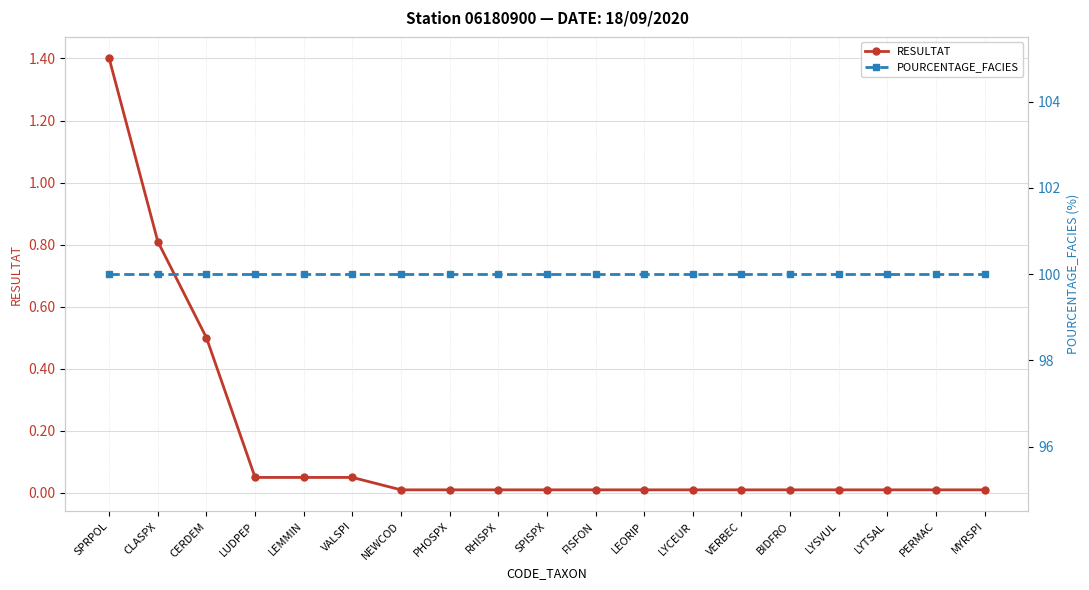

Which series changed the most between LEMMIN and LYCEUR?

RESULTAT